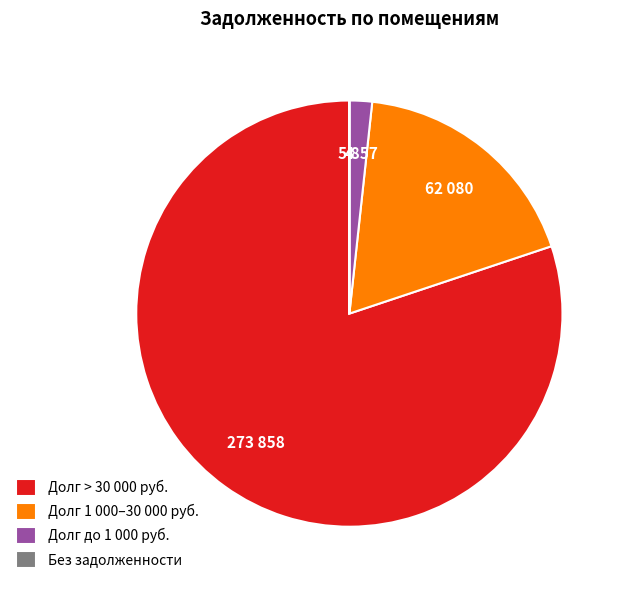

Is it true that Долг 1 000–30 000 руб. is 18% of the pie?

True